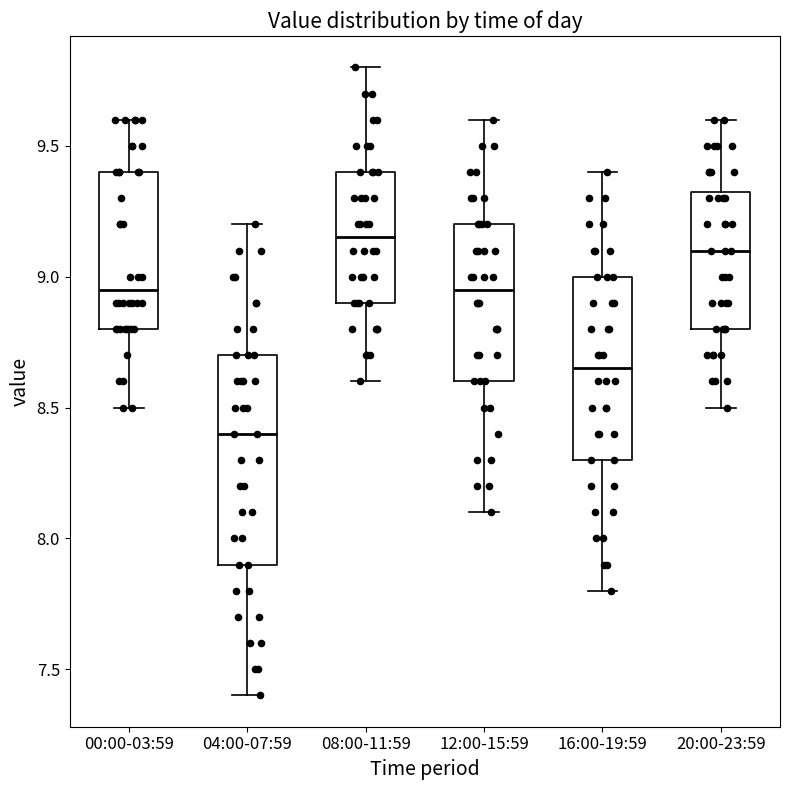

Reading left to right, transcribe this box plot: for each box, give where its median line is, the range the box spans, and where its two whiskers end, as read against the y-axis. The values are not printed on the chart, so give them approximately, as read against the axis.

00:00-03:59: median 8.95, box 8.80 to 9.40, whiskers 8.50 to 9.60
04:00-07:59: median 8.40, box 7.90 to 8.70, whiskers 7.40 to 9.20
08:00-11:59: median 9.15, box 8.90 to 9.40, whiskers 8.60 to 9.80
12:00-15:59: median 8.95, box 8.60 to 9.20, whiskers 8.10 to 9.60
16:00-19:59: median 8.65, box 8.30 to 9.00, whiskers 7.80 to 9.40
20:00-23:59: median 9.10, box 8.80 to 9.35, whiskers 8.50 to 9.60